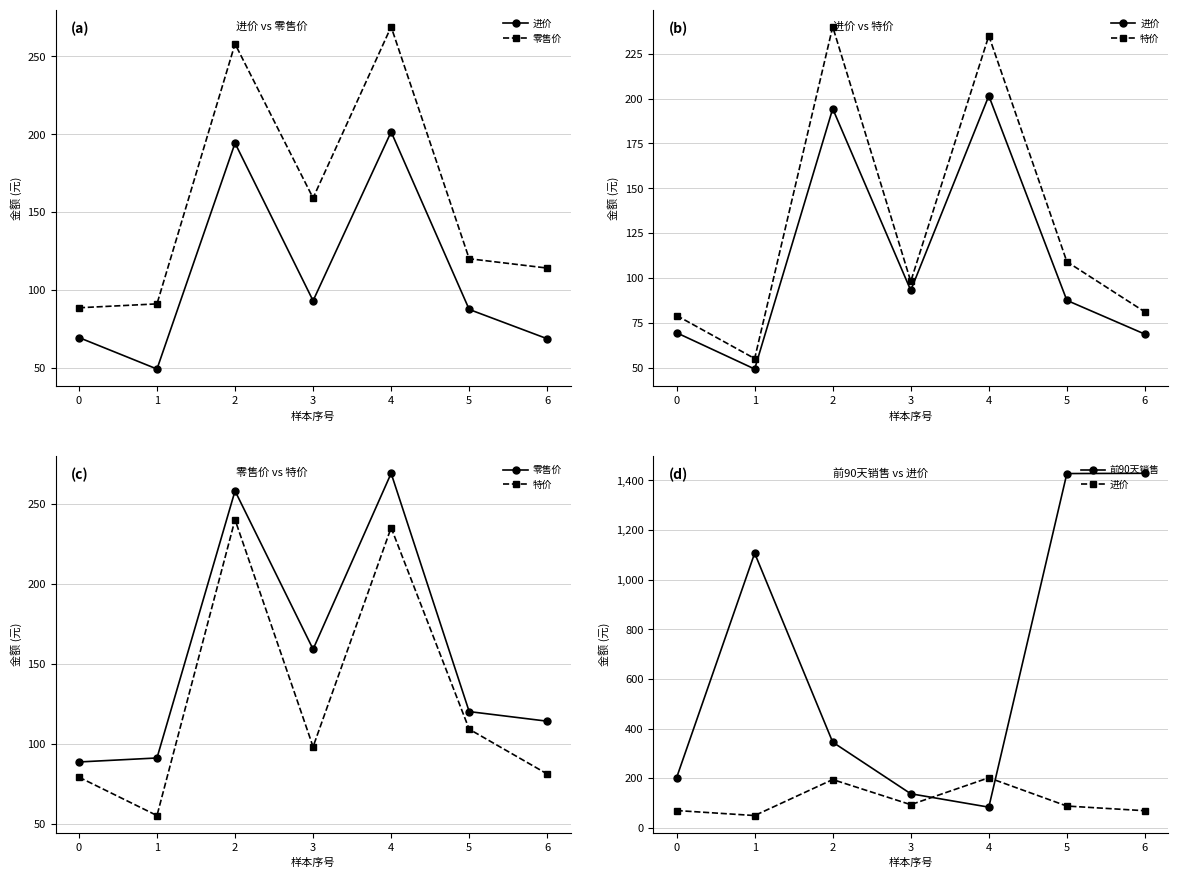

Which label corresponds to the largest value in the chart?

6